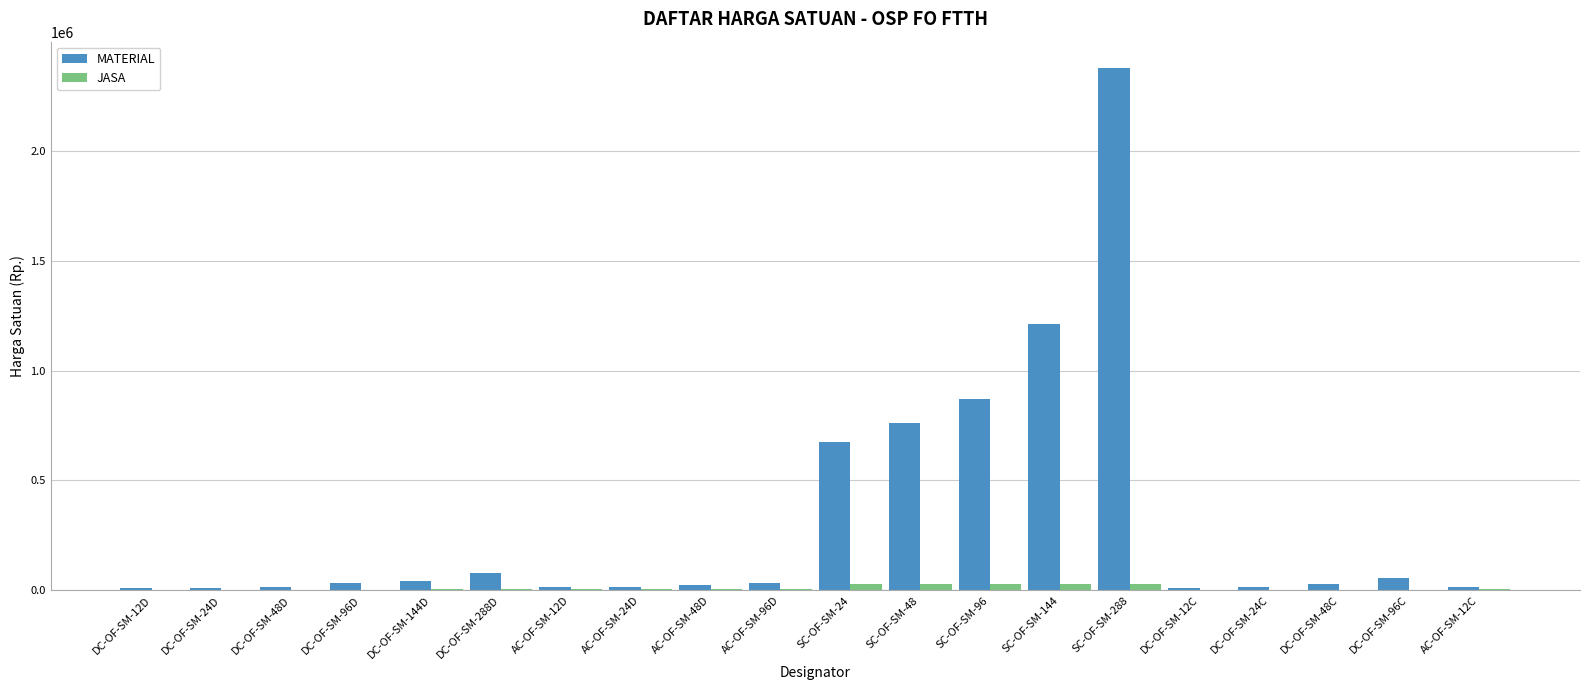

Are the bars horizontal?

No